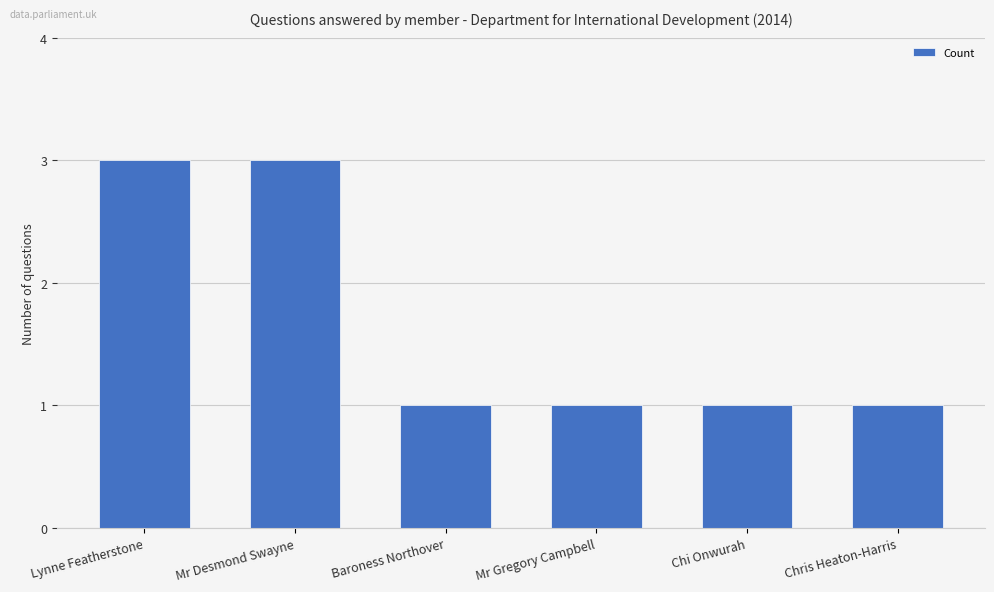

What is the sum of all values?

10